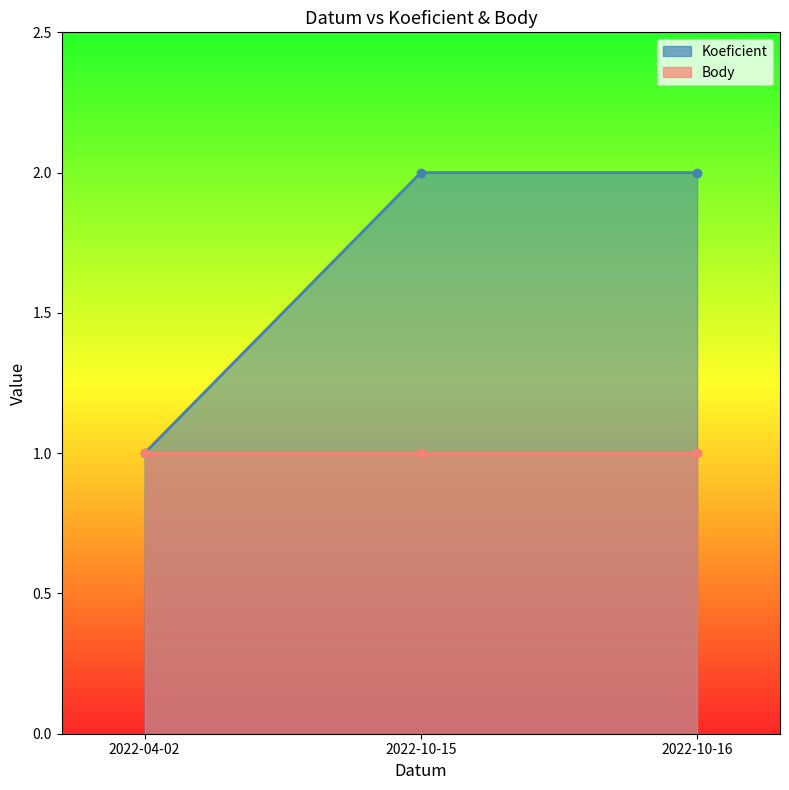

How many values are below 2?

1